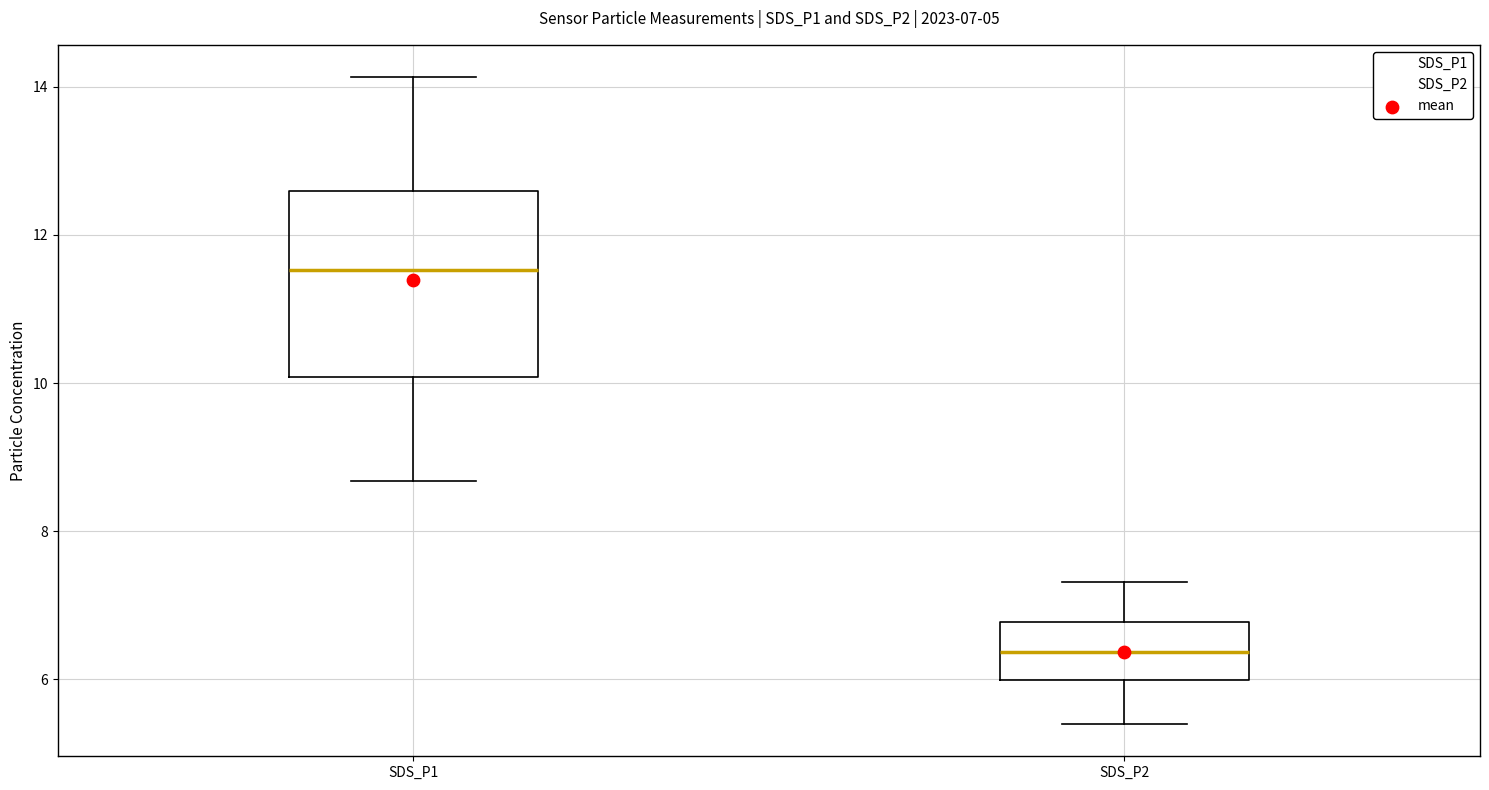

Which box has the highest median line?

SDS_P1